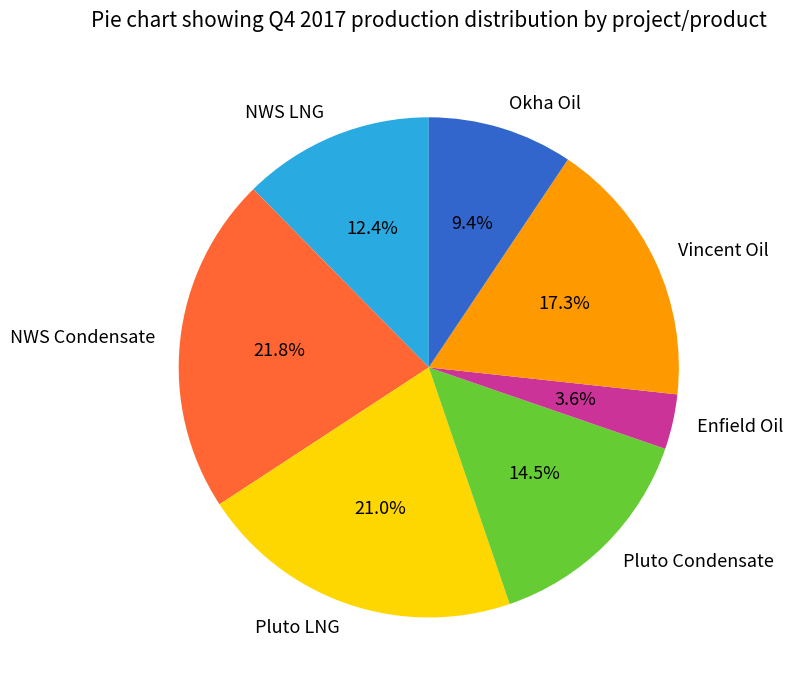

Does NWS LNG account for over 50% of the chart?

No